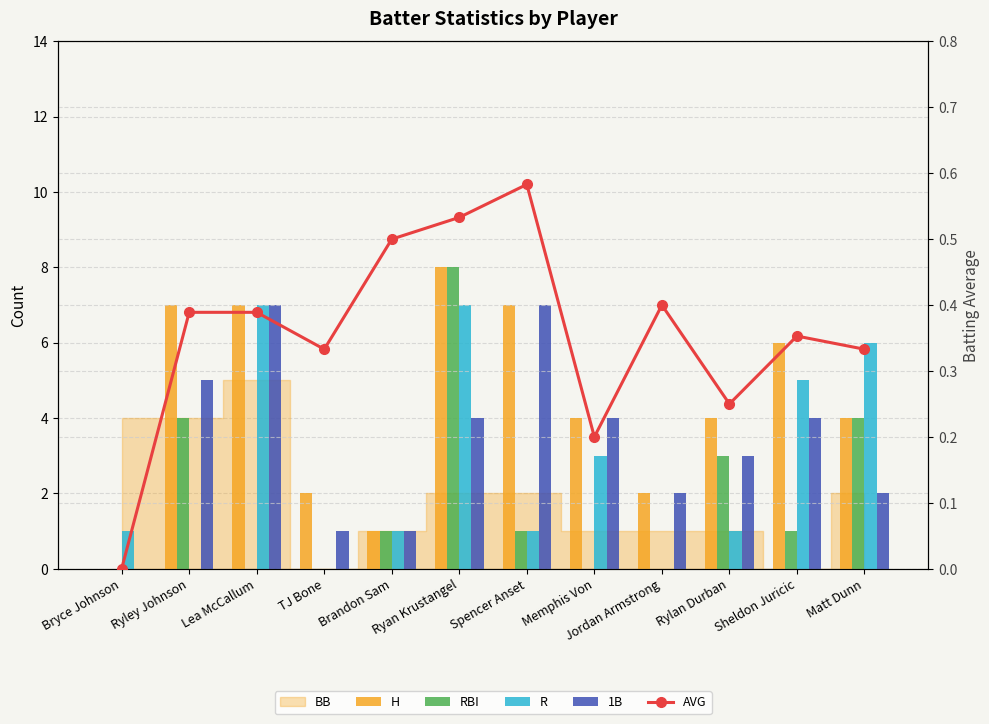

True or false: H has a value of 1.0 at Jordan Armstrong.

False